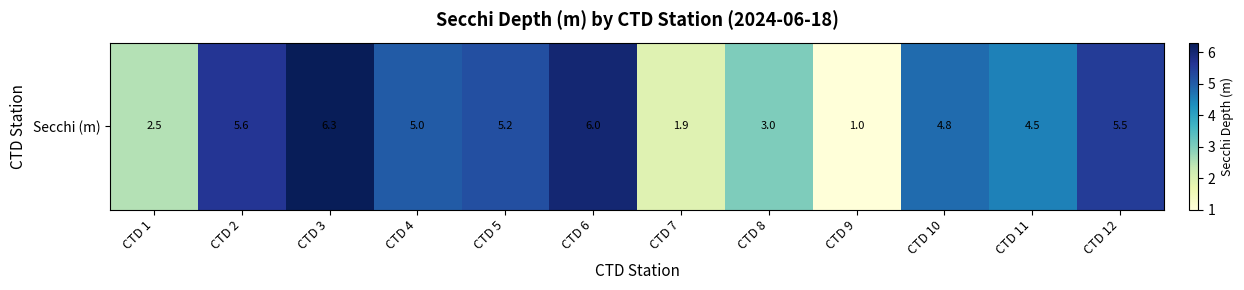

What is the ratio of the value at CTD 4 to the value at CTD 10?

1.0